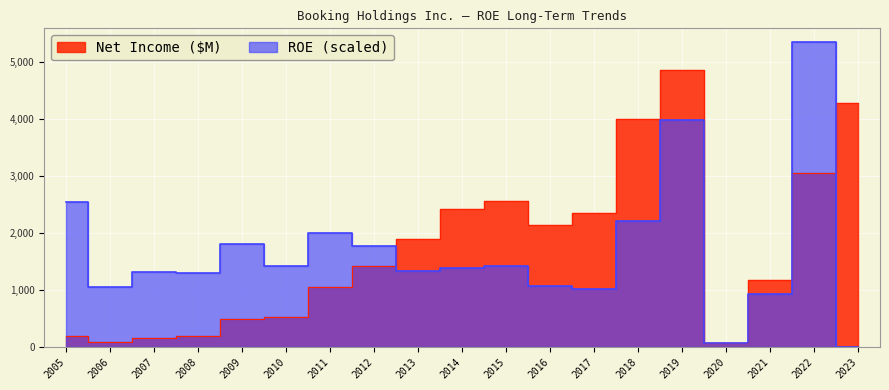

True or false: ROE (ratio) has more than 1 interior local peaks.

True